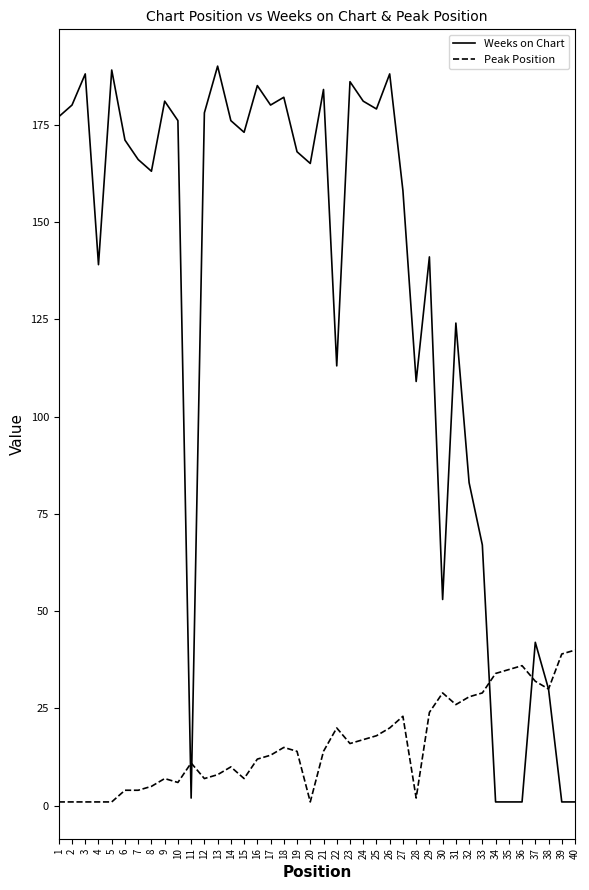

Count the number of categories in the chart.

40